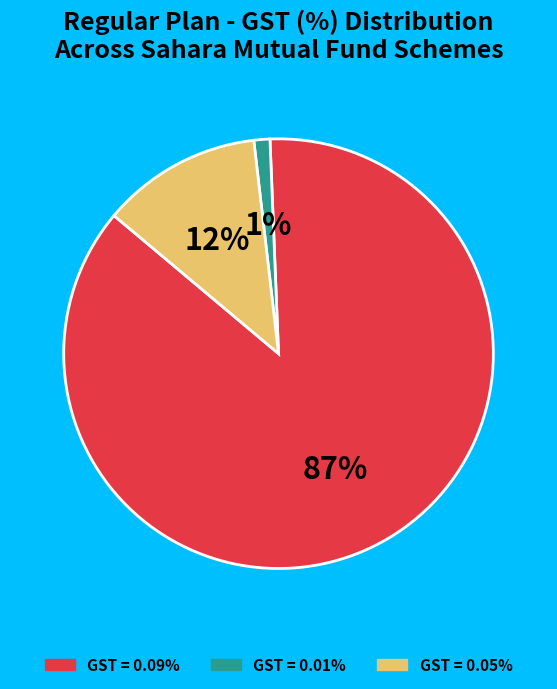

Is there a majority slice in this chart?

Yes